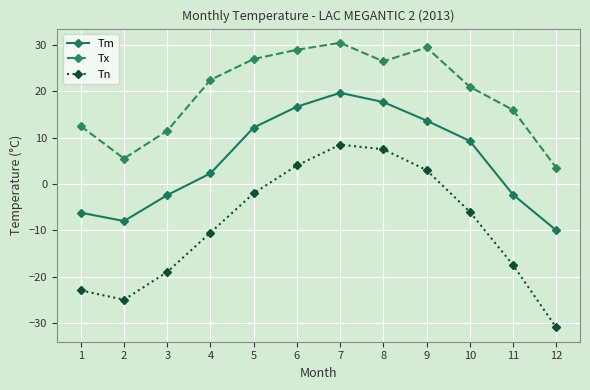

True or false: Tm has a value of 31.7 at 7.

False